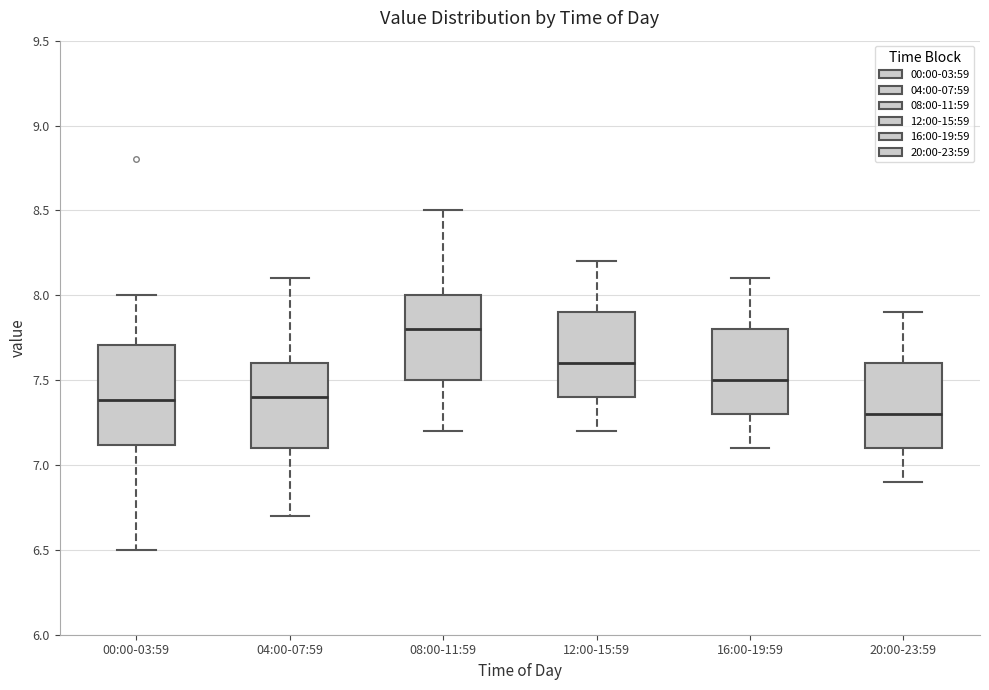

Reading left to right, transcribe this box plot: for each box, give where its median line is, the range the box spans, and where its two whiskers end, as read against the y-axis. The values are not printed on the chart, so give them approximately, as read against the axis.

00:00-03:59: median 7.4, box 7.1 to 7.7, whiskers 6.5 to 8.0
04:00-07:59: median 7.4, box 7.1 to 7.6, whiskers 6.7 to 8.1
08:00-11:59: median 7.8, box 7.5 to 8.0, whiskers 7.2 to 8.5
12:00-15:59: median 7.6, box 7.4 to 7.9, whiskers 7.2 to 8.2
16:00-19:59: median 7.5, box 7.3 to 7.8, whiskers 7.1 to 8.1
20:00-23:59: median 7.3, box 7.1 to 7.6, whiskers 6.9 to 7.9